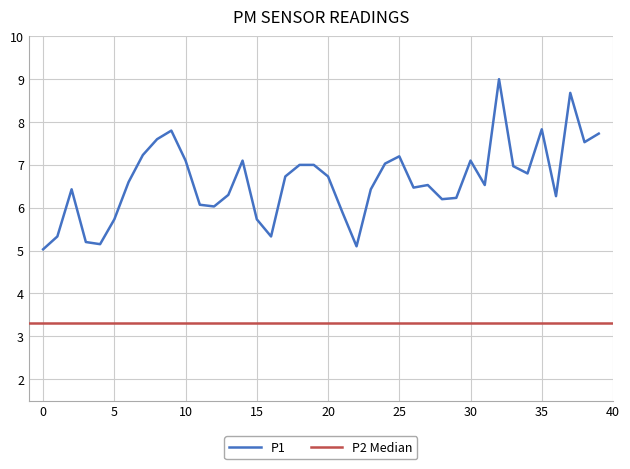

What is the value of the 33rd point from the left?

9.0